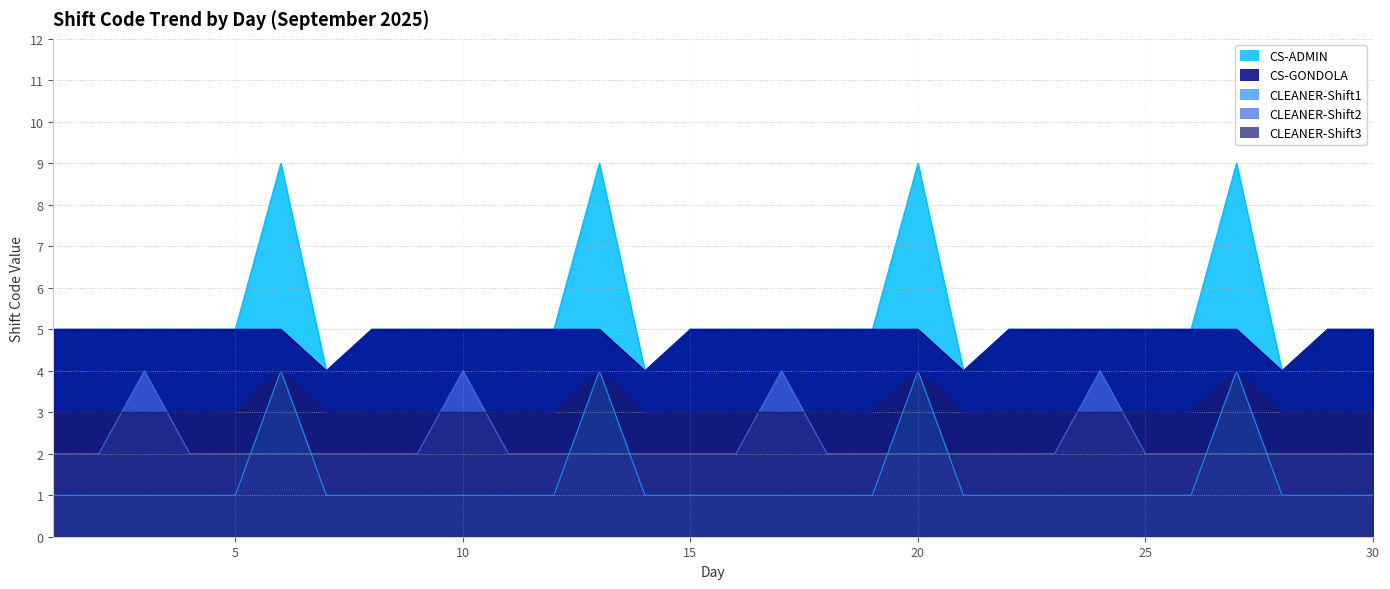

Between which two adjacent categories do CLEANER-Shift2 and CLEANER-Shift1 first intersect?

5 and 6